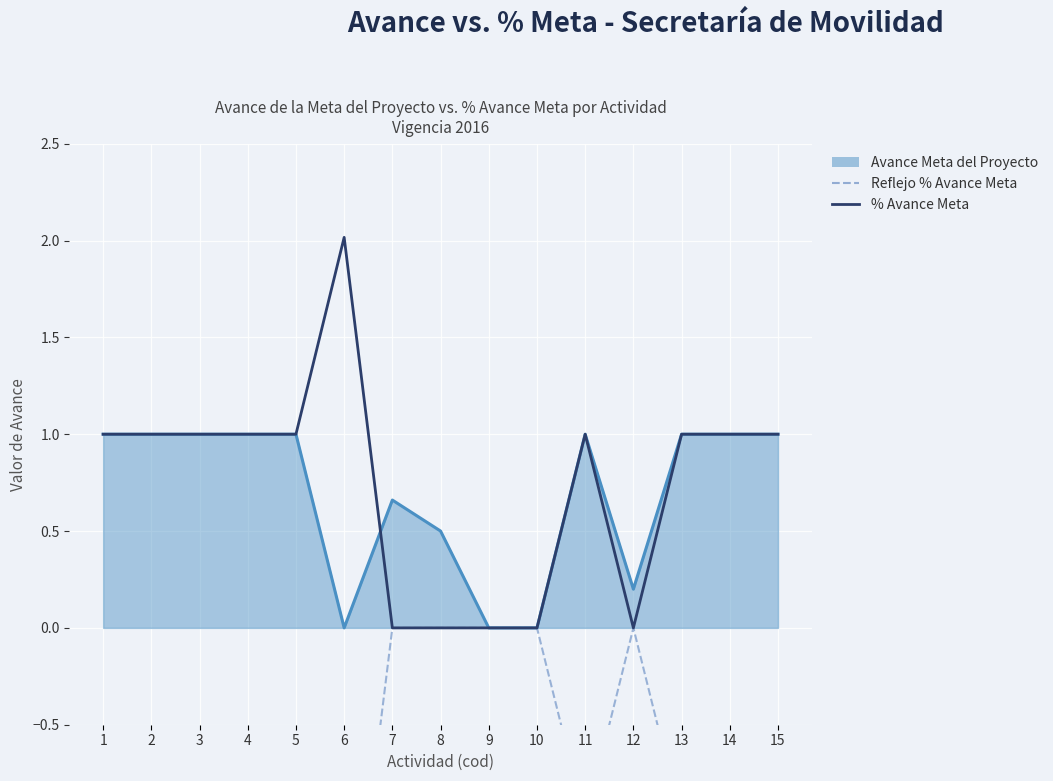

Where is % Avance Meta nearest to the value 1?

1